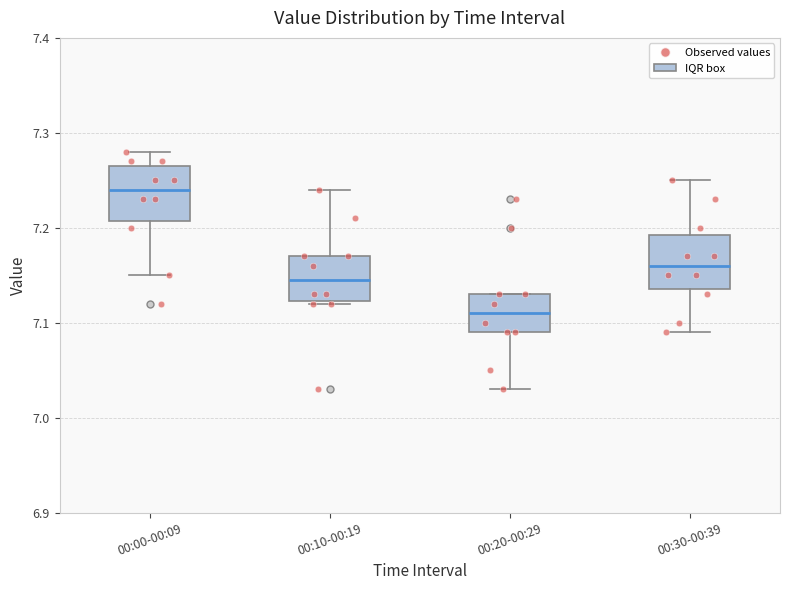

Reading left to right, read every box against the y-axis: the position of its median line, the range the box covers, and the ends of its whiskers. The values are not printed on the chart, so give them approximately, as read against the axis.

00:00-00:09: median 7.24, box 7.21 to 7.27, whiskers 7.15 to 7.28
00:10-00:19: median 7.15, box 7.12 to 7.17, whiskers 7.12 to 7.24
00:20-00:29: median 7.11, box 7.09 to 7.13, whiskers 7.03 to 7.13
00:30-00:39: median 7.16, box 7.14 to 7.19, whiskers 7.09 to 7.25